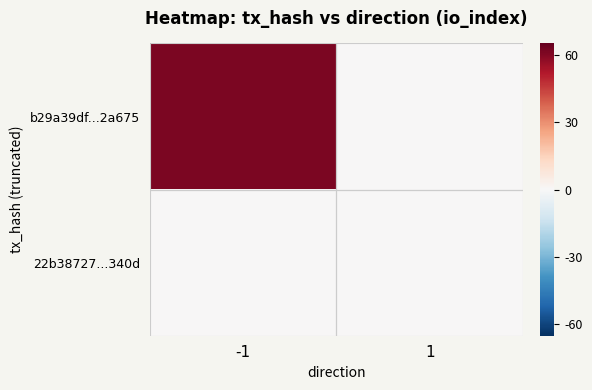

Which label corresponds to the largest value in the chart?

-1